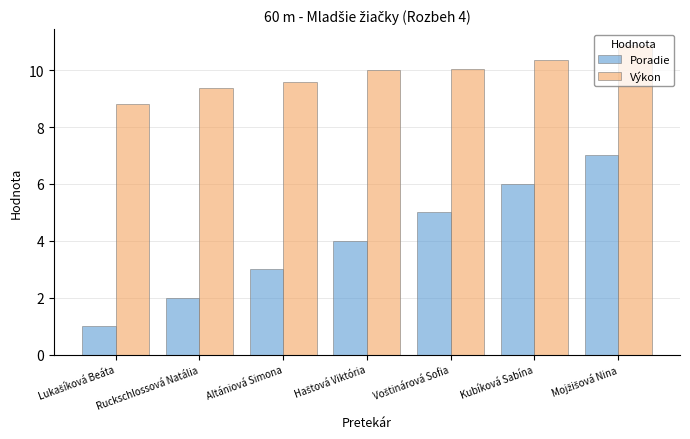

What are all the series names shown in the legend?

Poradie, Výkon